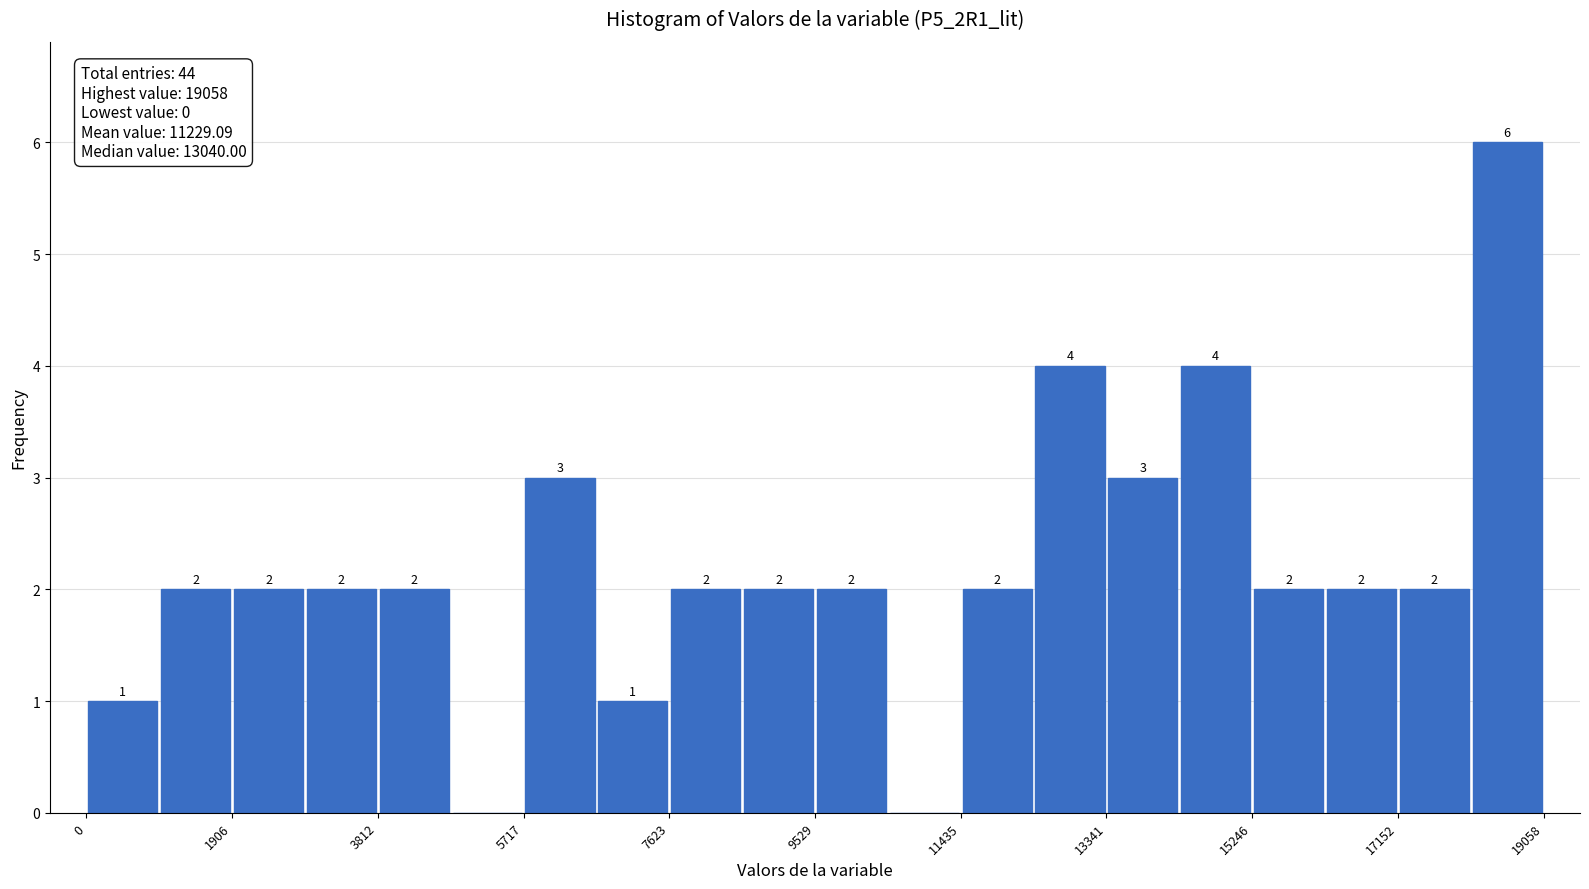

Over which range of the x-axis is the bar tallest?

18200 to 19000